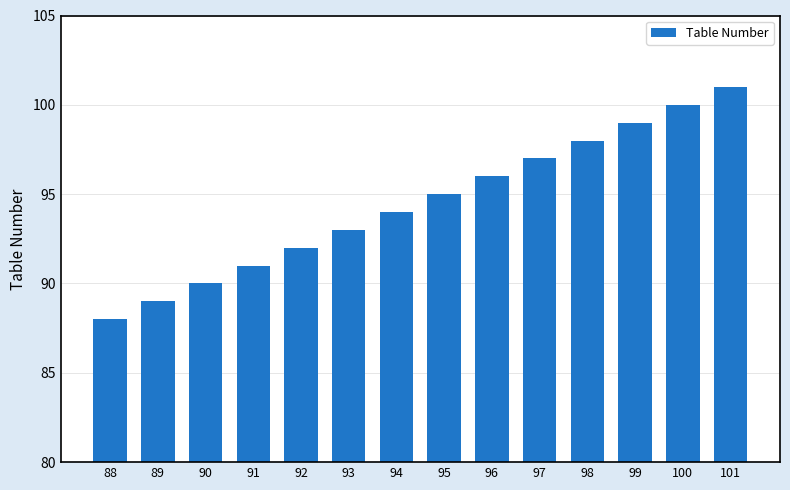

What is the change in value from 96 to 98?

+2